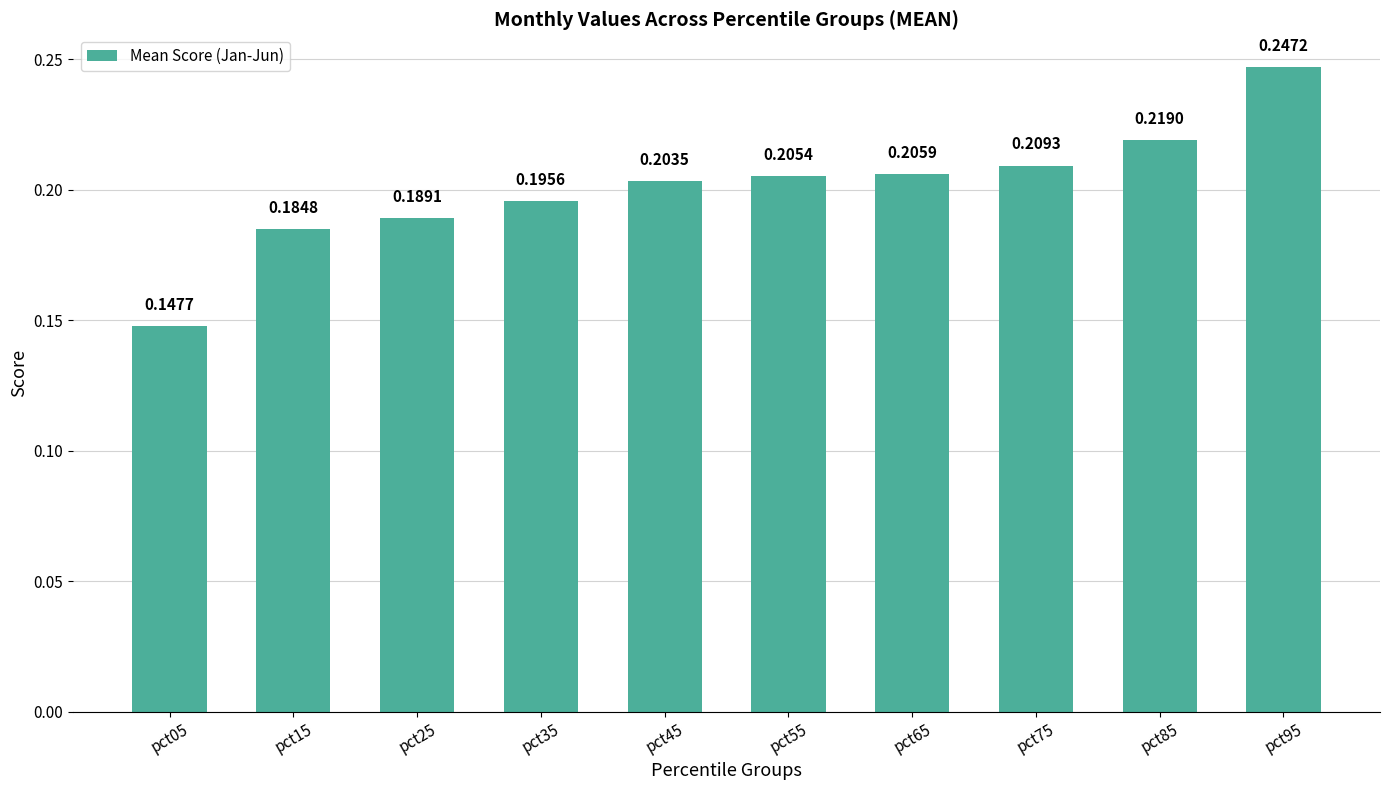

How many bars are there in total?

10